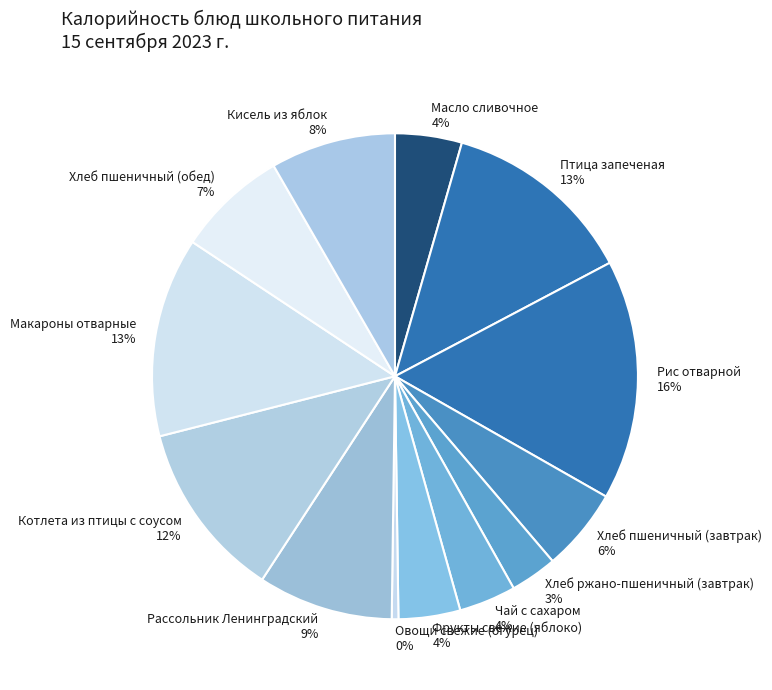

Which has a higher value, Хлеб пшеничный (обед) or Фрукты свежие (яблоко)?

Хлеб пшеничный (обед)